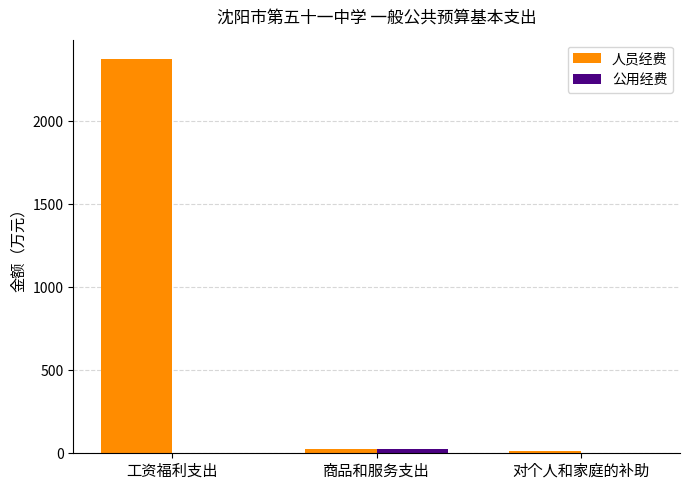

Which category has the highest value in the 人员经费 series?

工资福利支出